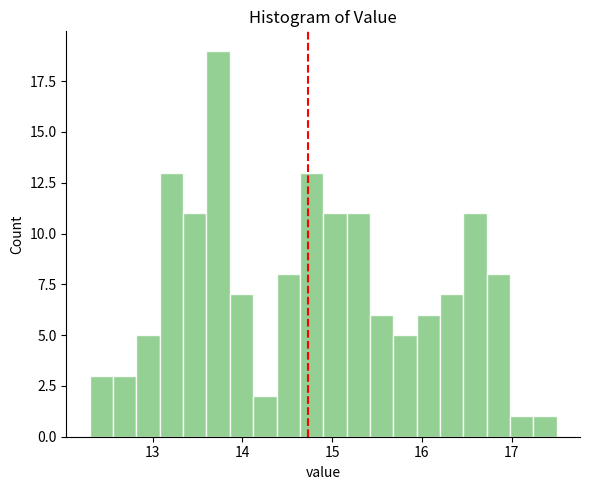

Around what value on the x-axis is the tallest bar? Give the approximate position of its centre, as read against the axis.

13.7